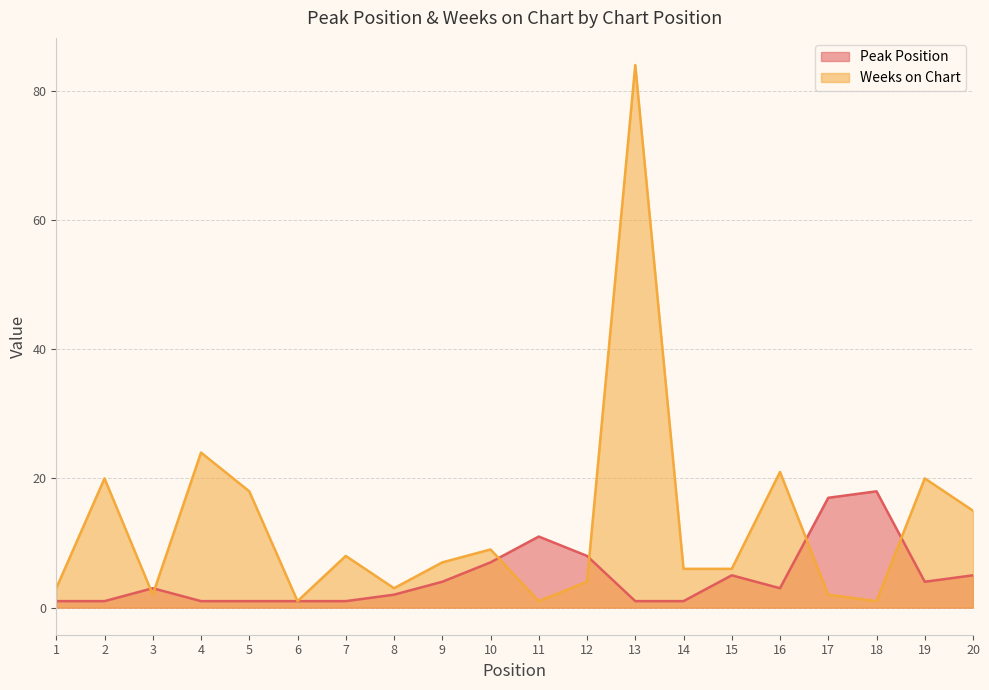

What is the difference between the Peak Position values at 1 and 20?

4